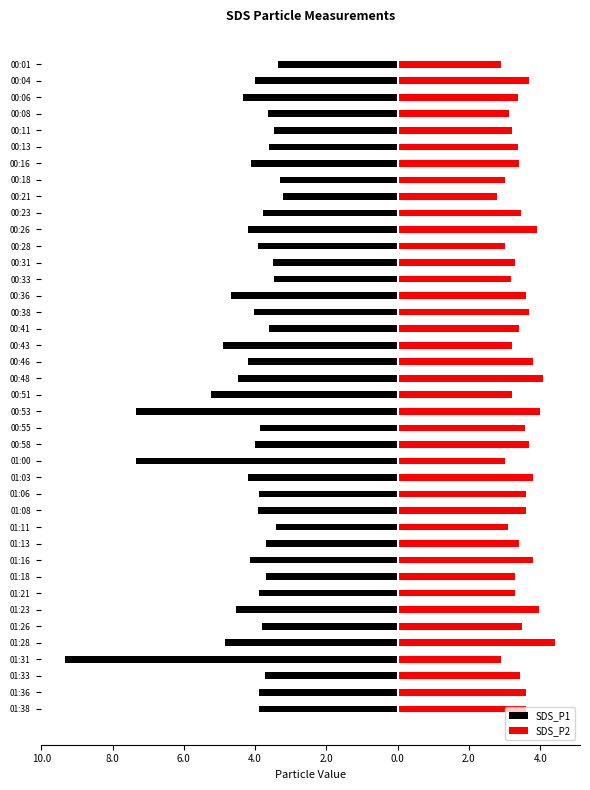

What are all the series names shown in the legend?

SDS_P1, SDS_P2